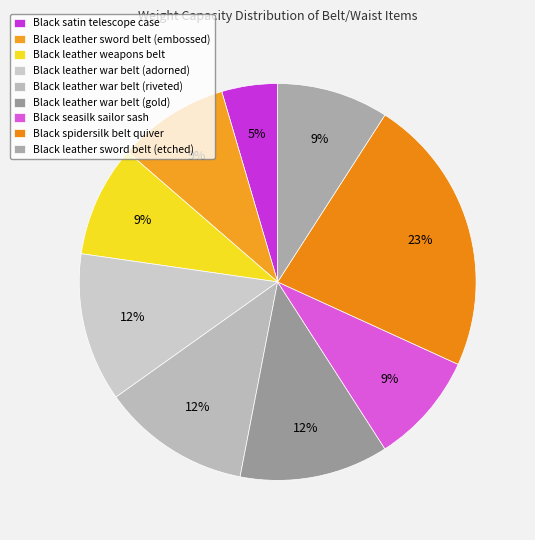

To the nearest percent, what percentage of the pie is Black spidersilk belt quiver?

23%